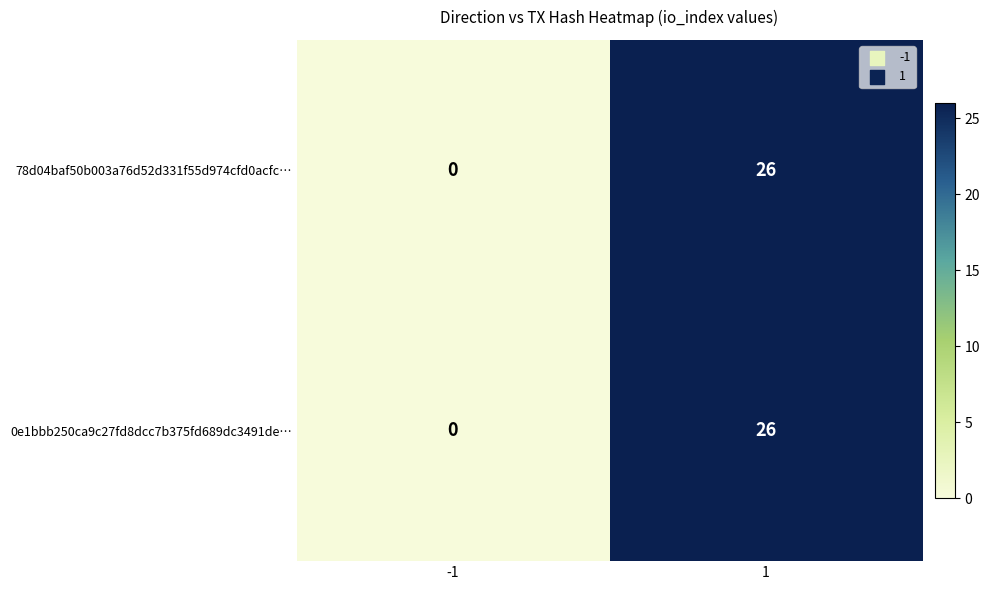

What is the sum of the 0e1bbb250ca9c27fd8dcc7b375fd689dc3491de… values at -1 and 1?

26